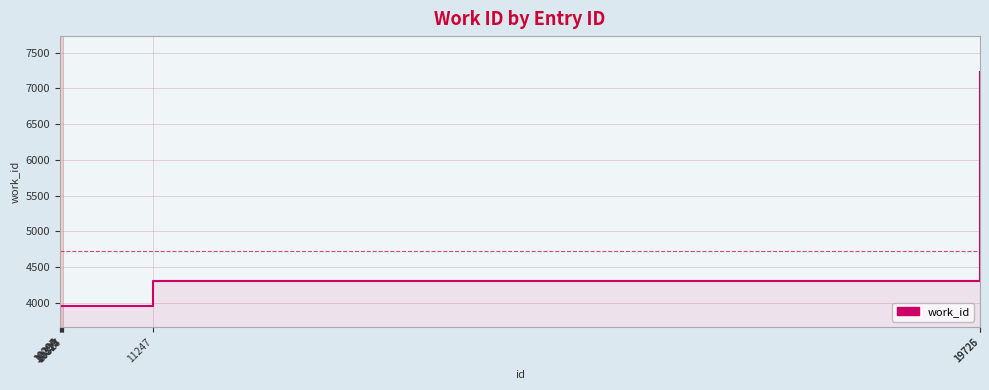

What is the maximum value shown in the chart?

7231